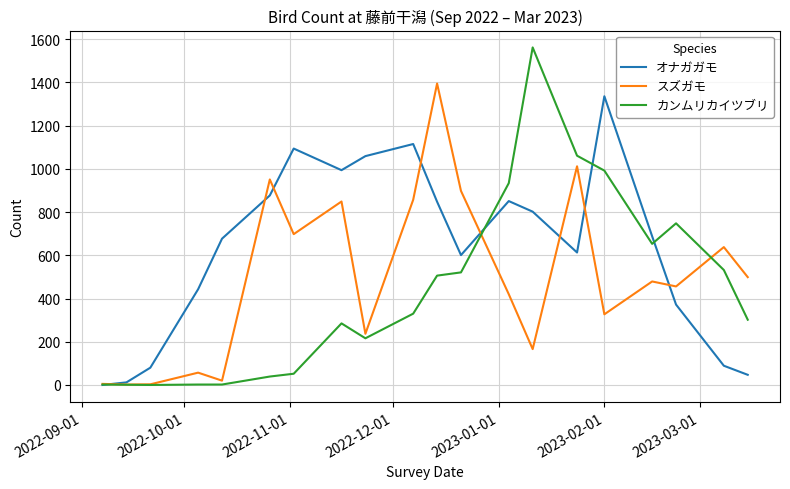

List the series in order of their overall mean, lowest first.

カンムリカイツブリ, スズガモ, オナガガモ